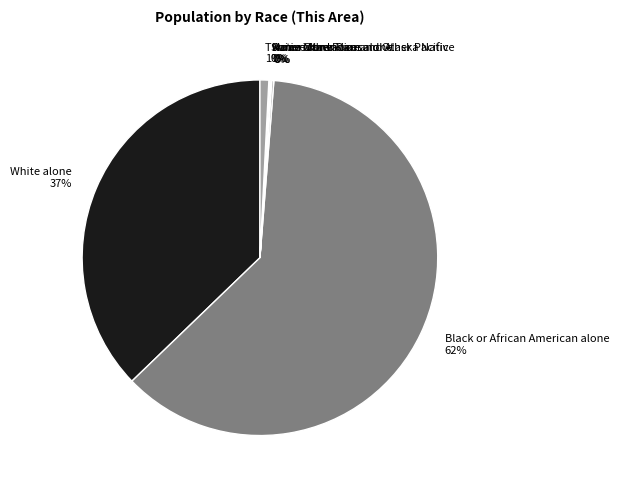

Does Black or African American alone represent more than half of the total?

Yes